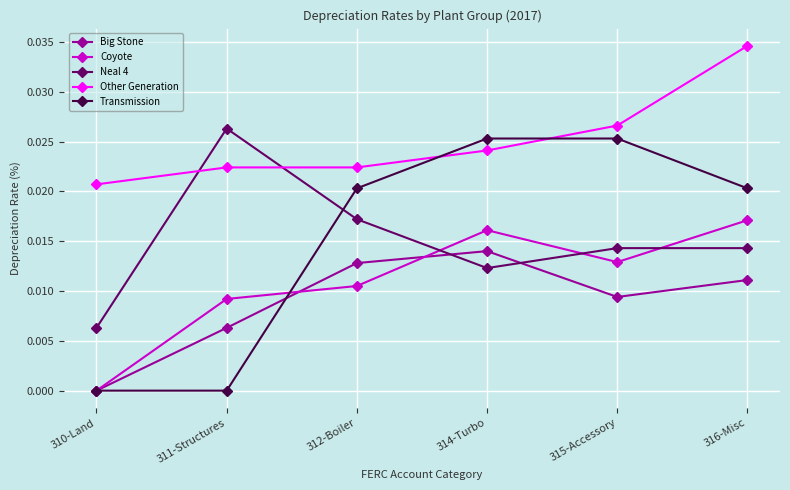

Which series changed the most between 311-Structures and 314-Turbo?

Transmission